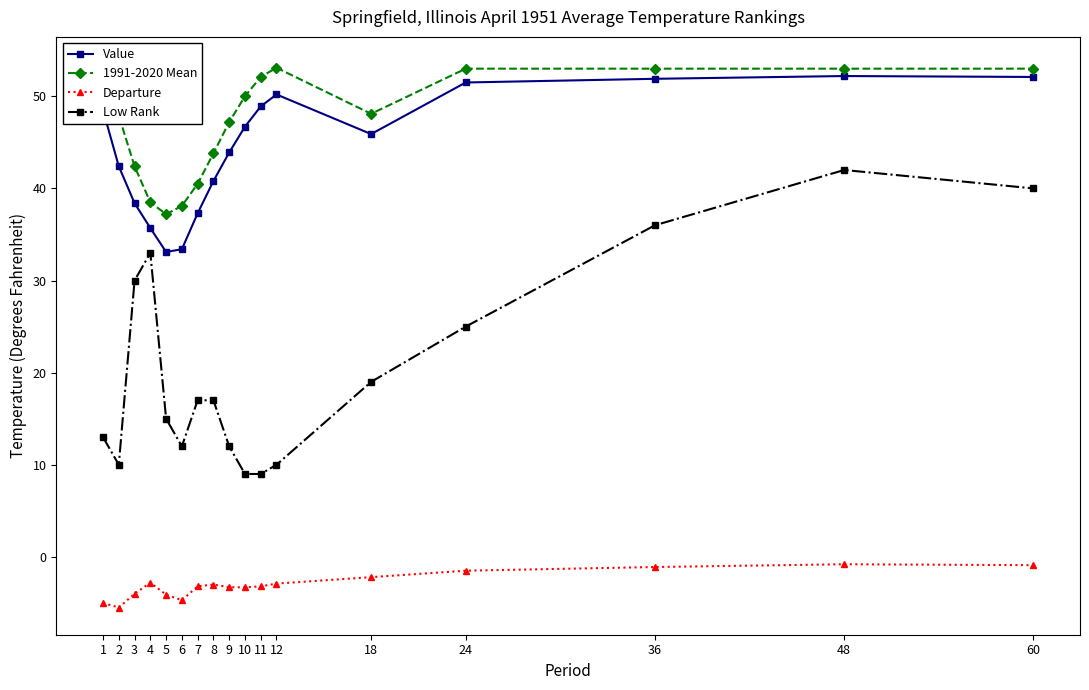

How many data points does each series have?

17